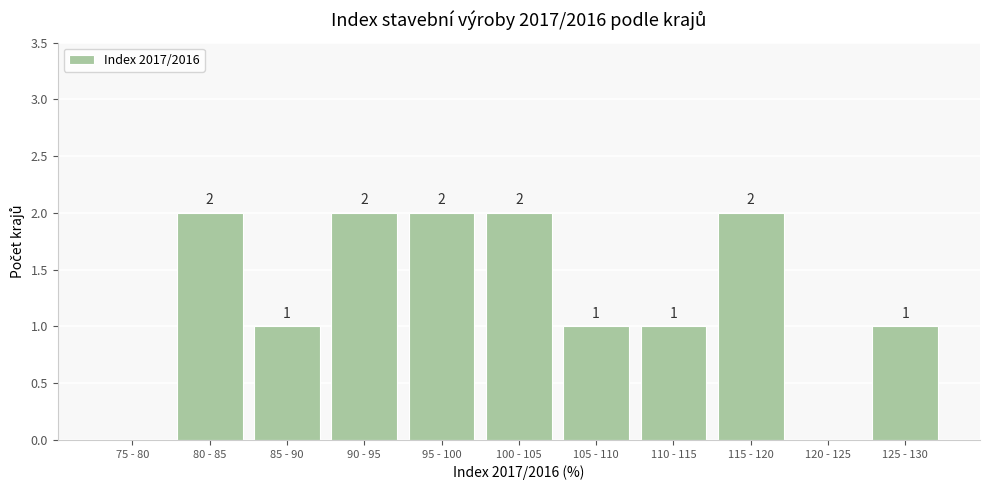

Reading left to right, what are all the values shown in this chart?

75 - 80=0	80 - 85=2	85 - 90=1	90 - 95=2	95 - 100=2	100 - 105=2	105 - 110=1	110 - 115=1	115 - 120=2	120 - 125=0	125 - 130=1